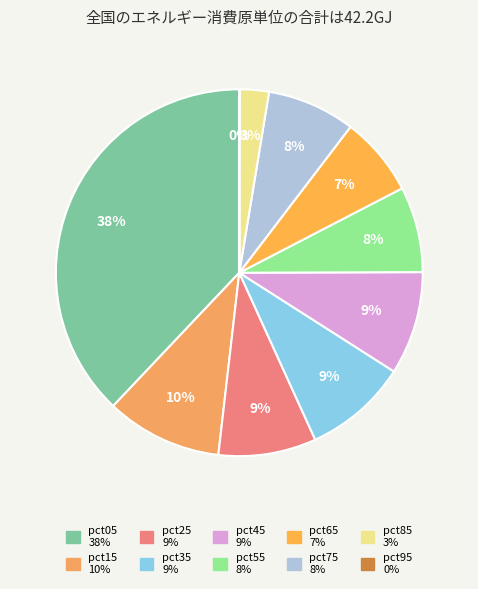

How much of the chart is everything except pct55?

92.4%